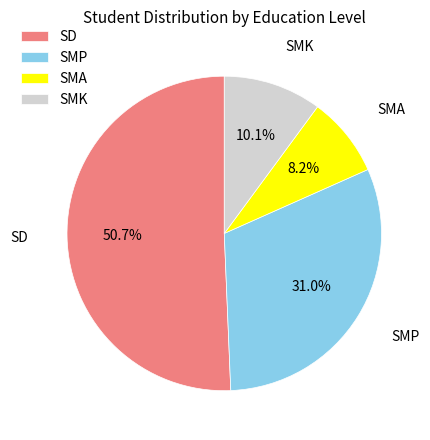

Rank the categories by value from highest to lowest.

SD, SMP, SMK, SMA